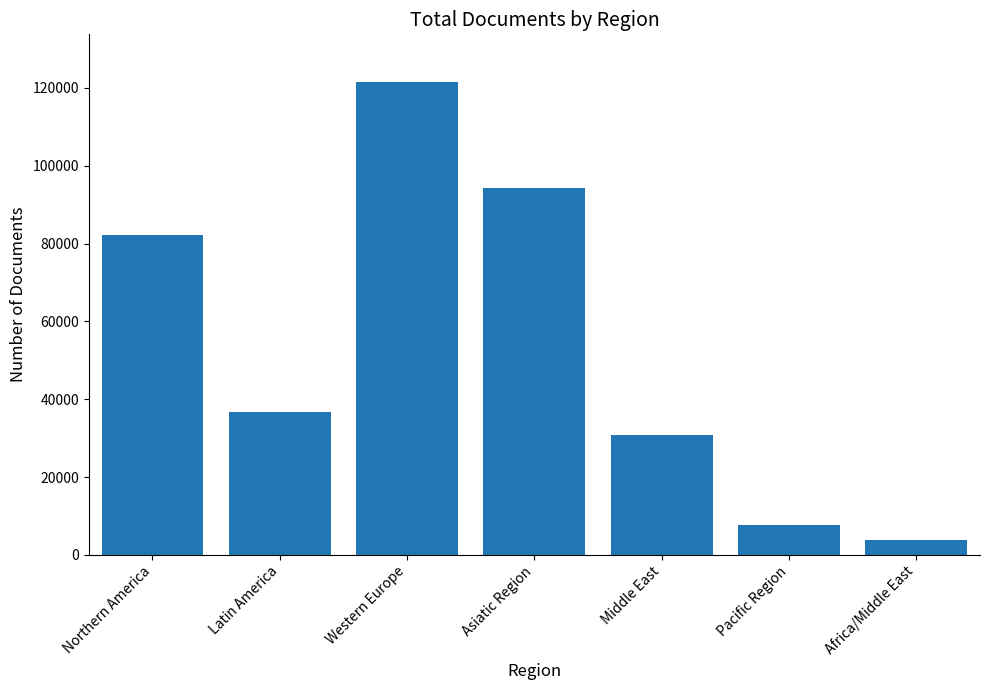

Rank the categories by value from lowest to highest.

Africa/Middle East, Pacific Region, Middle East, Latin America, Northern America, Asiatic Region, Western Europe